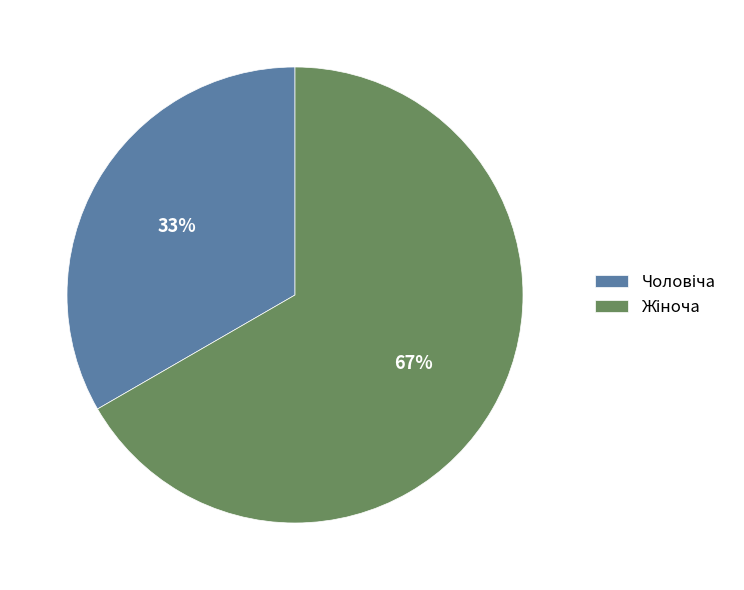

To the nearest percent, what is the average slice percentage?

50%